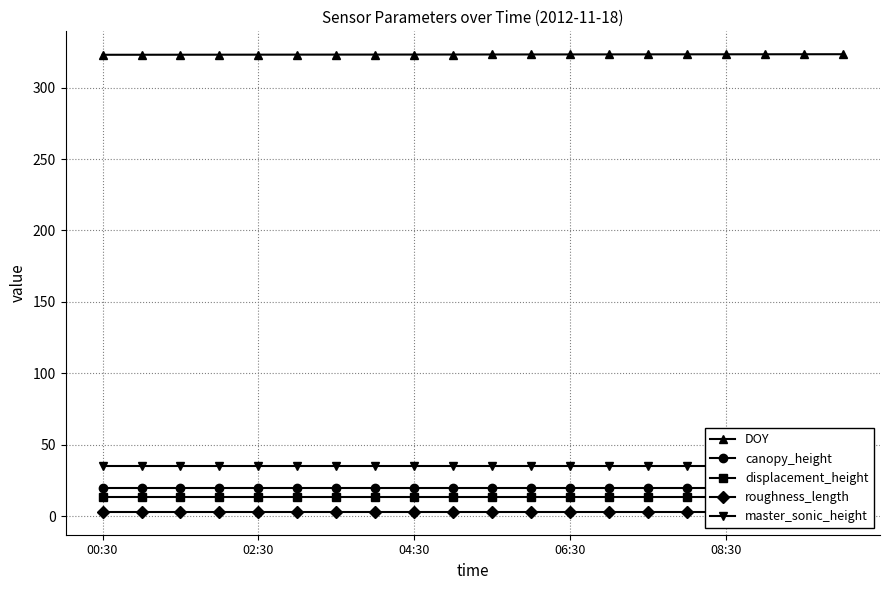

Is it true that master_sonic_height equals 35.0 at 13?

True